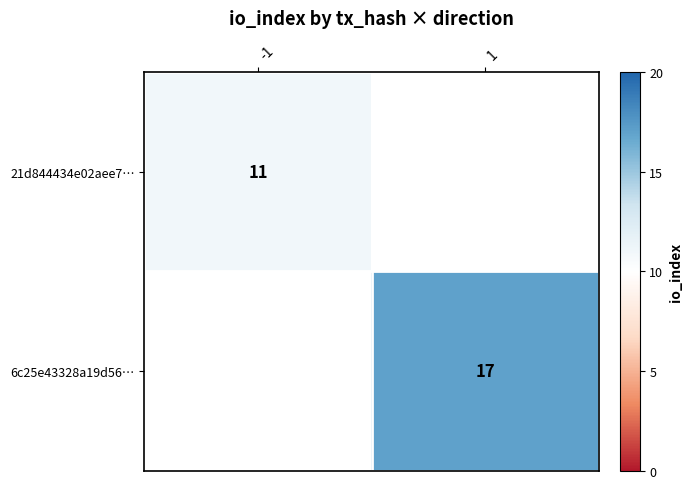

The value of 21d844434e02aee7… at -1 is 19. True or false?

False